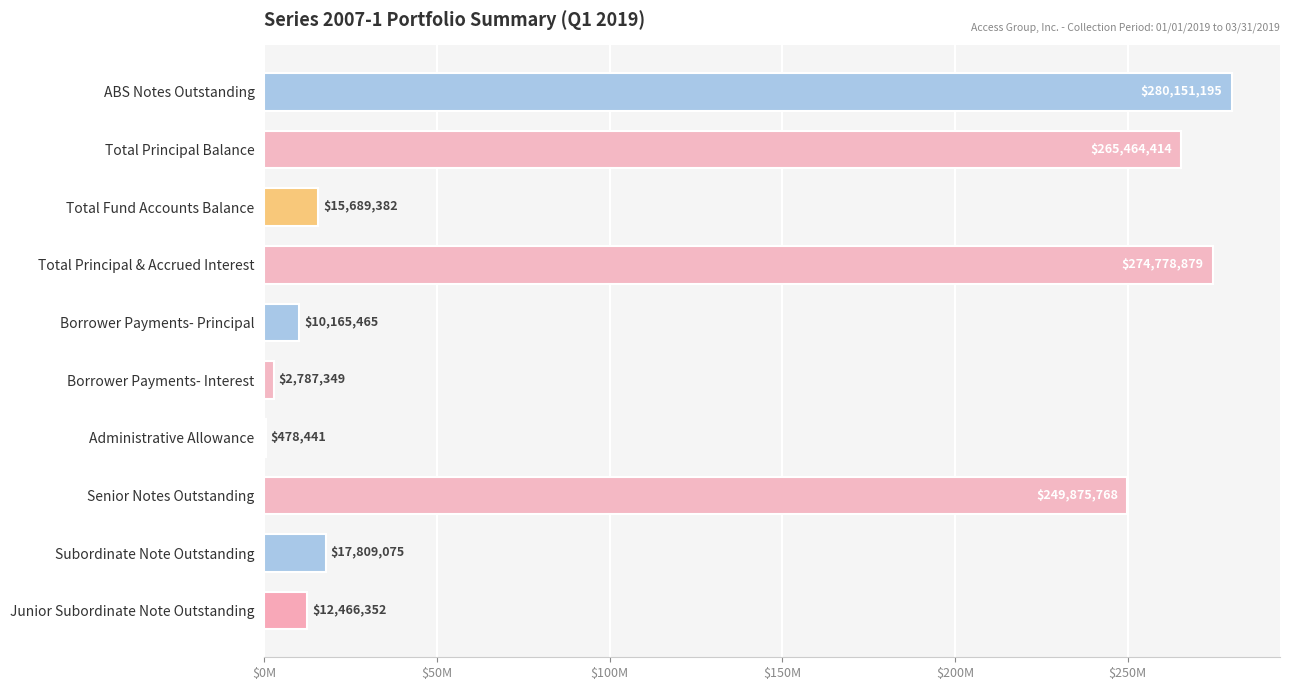

Between Senior Notes Outstanding and Borrower Payments- Interest, which is larger?

Senior Notes Outstanding